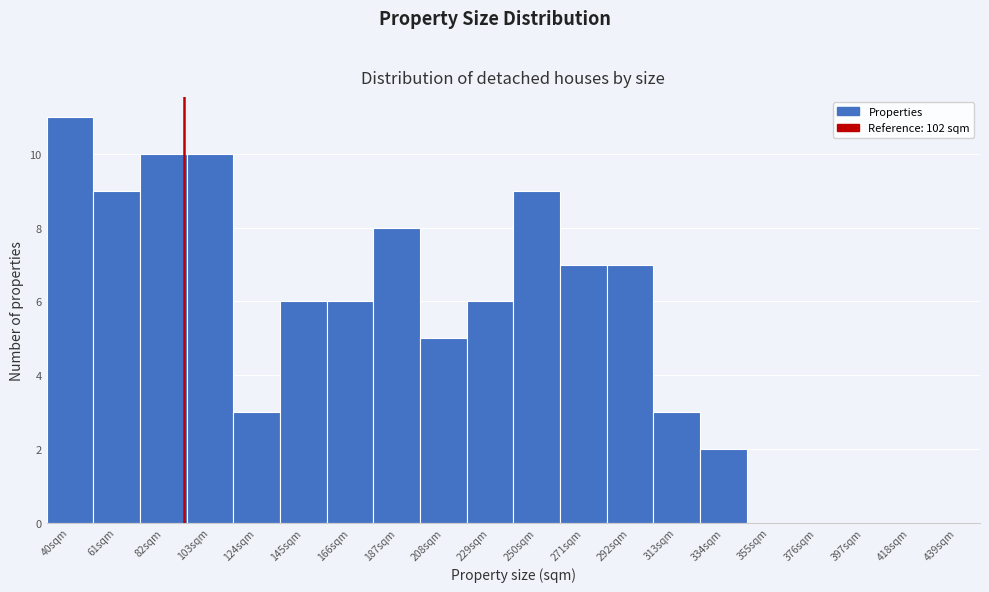

Reading left to right, transcribe all the data shown in this chart.

40sqm=11	61sqm=9	82sqm=10	103sqm=10	124sqm=3	145sqm=6	166sqm=6	187sqm=8	208sqm=5	229sqm=6	250sqm=9	271sqm=7	292sqm=7	313sqm=3	334sqm=2	355sqm=0	376sqm=0	397sqm=0	418sqm=0	439sqm=0